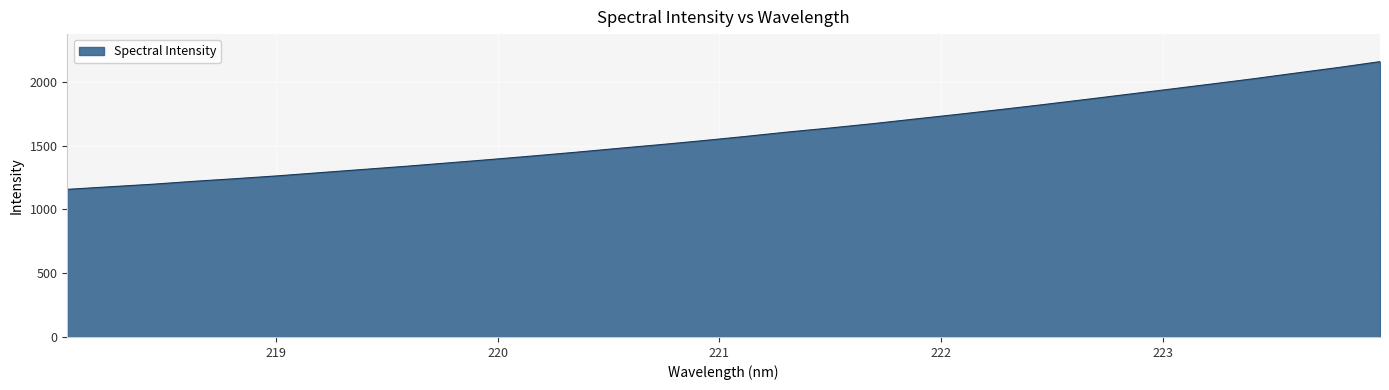

What is the smallest value displayed?

1157.7